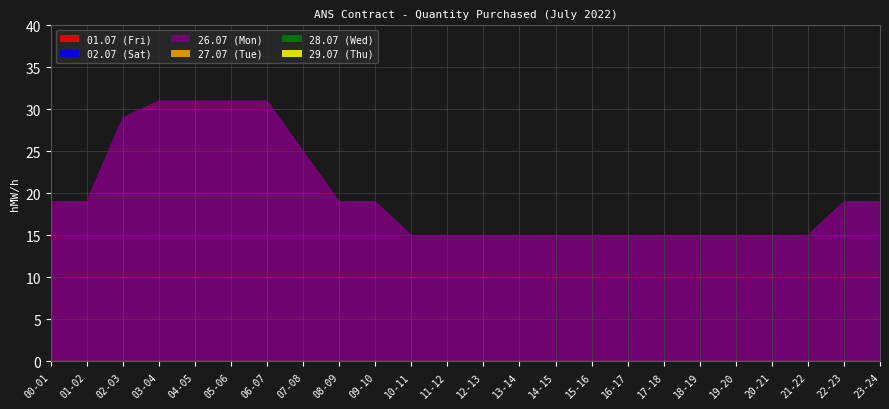

Reading right to left, what are all the values shown in this chart?

01.07 (Fri): 23-24=0	22-23=0	21-22=0	20-21=0	19-20=0	18-19=0	17-18=0	16-17=0	15-16=0	14-15=0	13-14=0	12-13=0	11-12=0	10-11=0	09-10=0	08-09=0	07-08=0	06-07=0	05-06=0	04-05=0	03-04=0	02-03=0	01-02=0	00-01=0
02.07 (Sat): 23-24=0	22-23=0	21-22=0	20-21=0	19-20=0	18-19=0	17-18=0	16-17=0	15-16=0	14-15=0	13-14=0	12-13=0	11-12=0	10-11=0	09-10=0	08-09=0	07-08=0	06-07=0	05-06=0	04-05=0	03-04=0	02-03=0	01-02=0	00-01=0
26.07 (Mon): 23-24=19	22-23=19	21-22=15	20-21=15	19-20=15	18-19=15	17-18=15	16-17=15	15-16=15	14-15=15	13-14=15	12-13=15	11-12=15	10-11=15	09-10=19	08-09=19	07-08=25	06-07=31	05-06=31	04-05=31	03-04=31	02-03=29	01-02=19	00-01=19
27.07 (Tue): 23-24=0	22-23=0	21-22=0	20-21=0	19-20=0	18-19=0	17-18=0	16-17=0	15-16=0	14-15=0	13-14=0	12-13=0	11-12=0	10-11=0	09-10=0	08-09=0	07-08=0	06-07=0	05-06=0	04-05=0	03-04=0	02-03=0	01-02=0	00-01=0
28.07 (Wed): 23-24=0	22-23=0	21-22=0	20-21=0	19-20=0	18-19=0	17-18=0	16-17=0	15-16=0	14-15=0	13-14=0	12-13=0	11-12=0	10-11=0	09-10=0	08-09=0	07-08=0	06-07=0	05-06=0	04-05=0	03-04=0	02-03=0	01-02=0	00-01=0
29.07 (Thu): 23-24=0	22-23=0	21-22=0	20-21=0	19-20=0	18-19=0	17-18=0	16-17=0	15-16=0	14-15=0	13-14=0	12-13=0	11-12=0	10-11=0	09-10=0	08-09=0	07-08=0	06-07=0	05-06=0	04-05=0	03-04=0	02-03=0	01-02=0	00-01=0